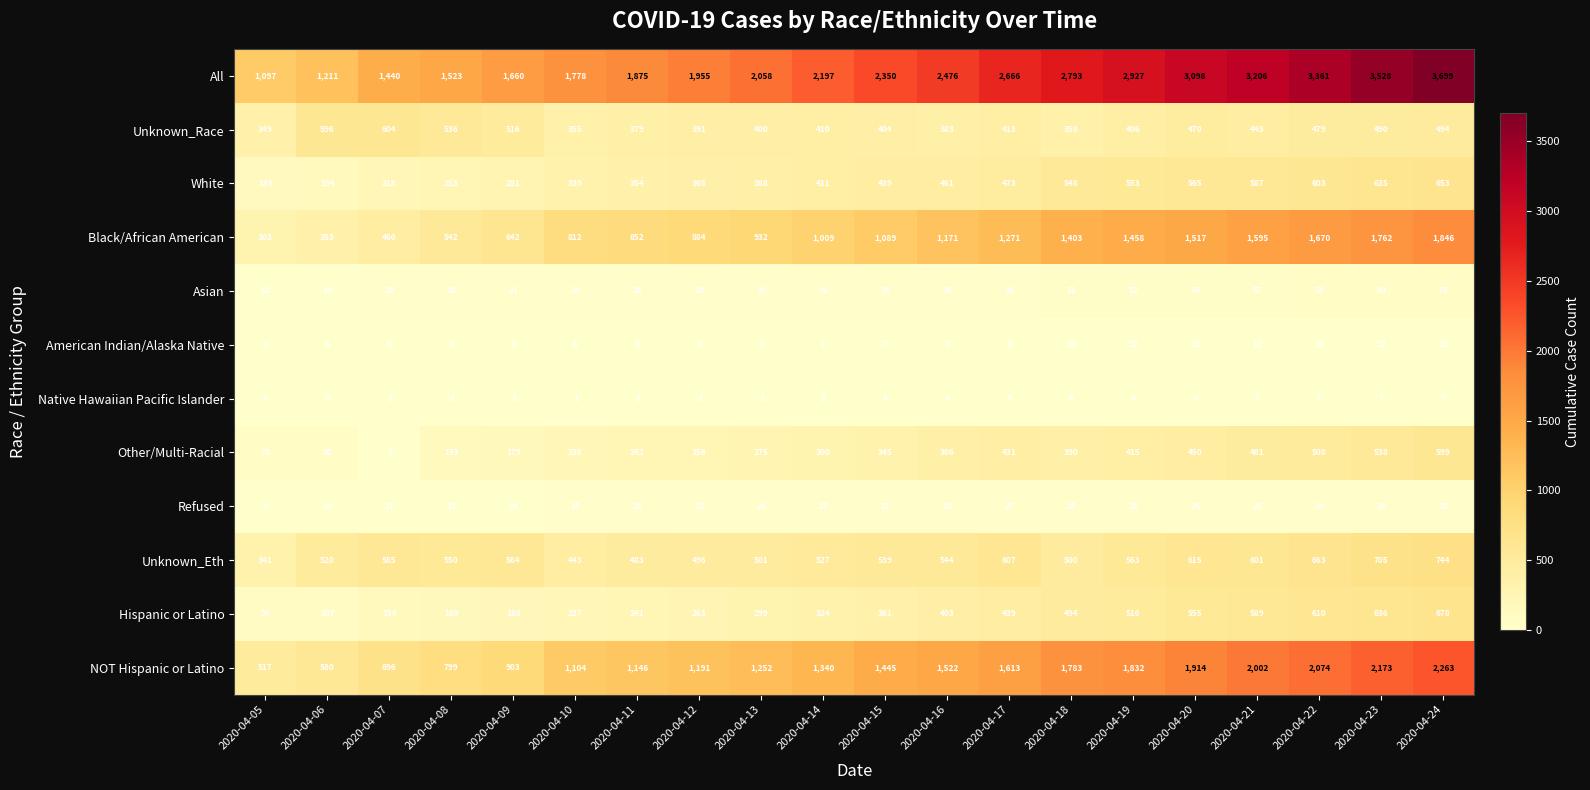

What is the difference between the maximum and minimum values in the Hispanic or Latino series?

580